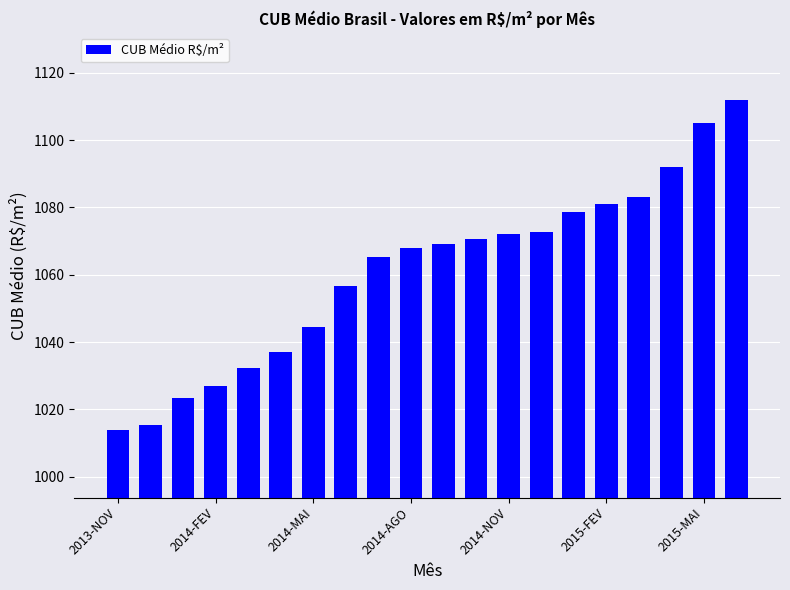

Reading left to right, transcribe all the data shown in this chart.

1013.8	1015.5	1023.5	1026.8	1032.4	1037.0	1044.4	1056.7	1065.4	1067.9	1069.1	1070.5	1072.1	1072.7	1078.8	1081.2	1083.0	1091.9	1105.1	1111.9